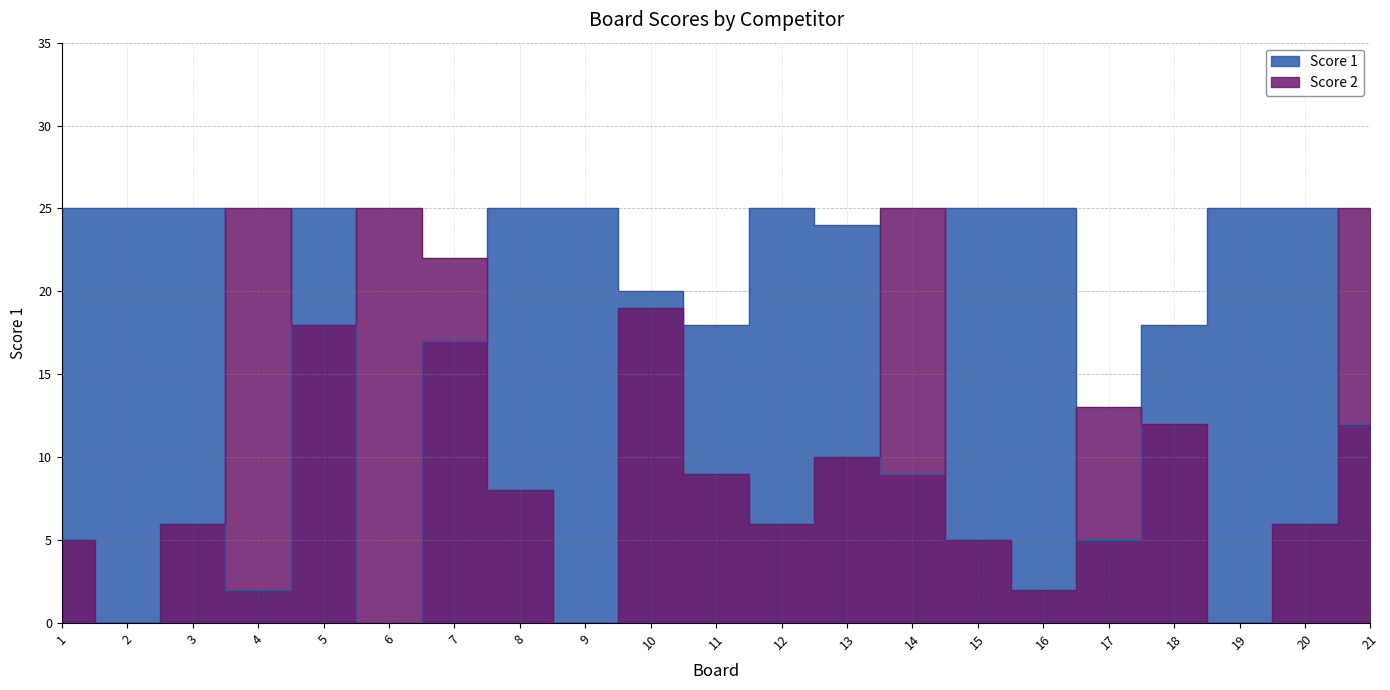

What is the sum of the Score 2 values at 4 and 5?

43